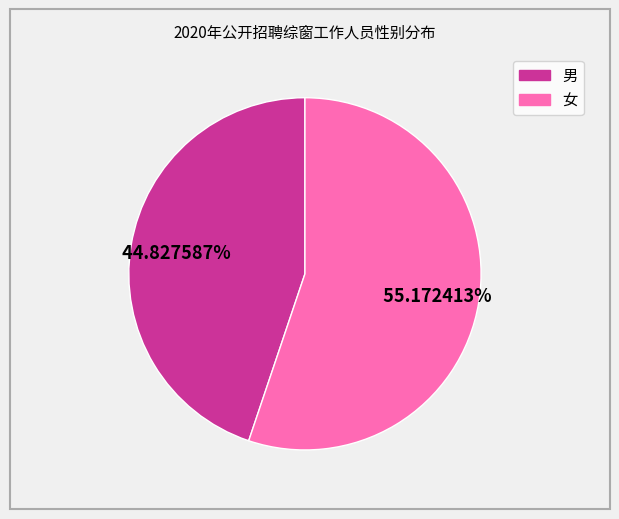

Which slice is the largest?

女